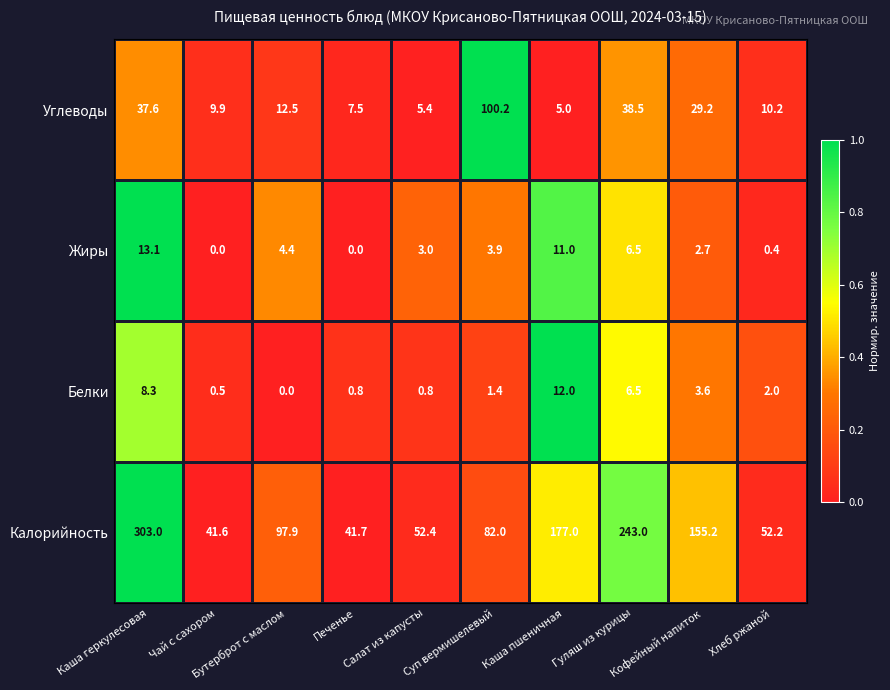

Which series has the largest range (max minus min)?

Калорийность